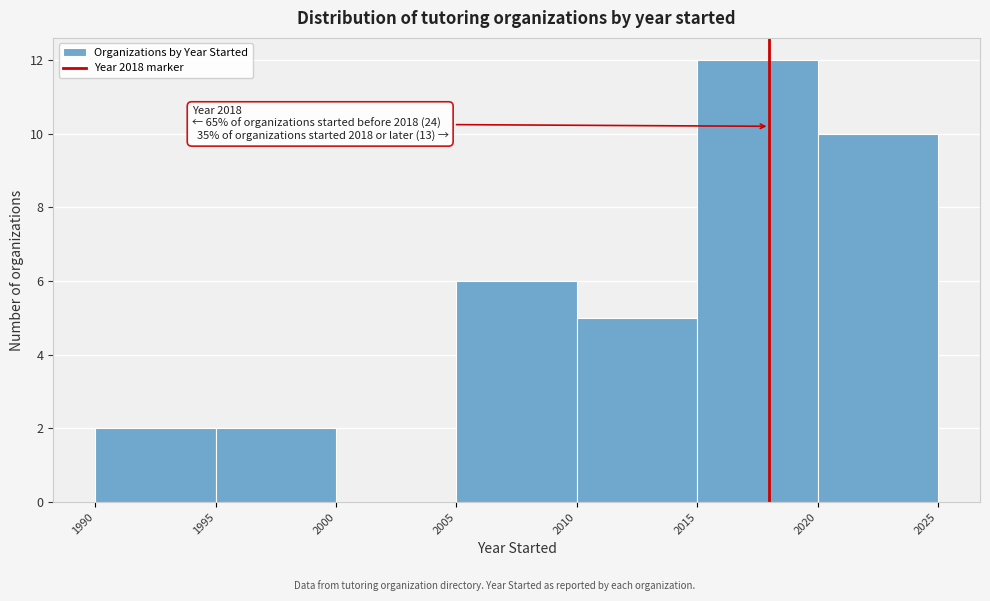

Over which range of the x-axis is the bar tallest?

2015 to 2020